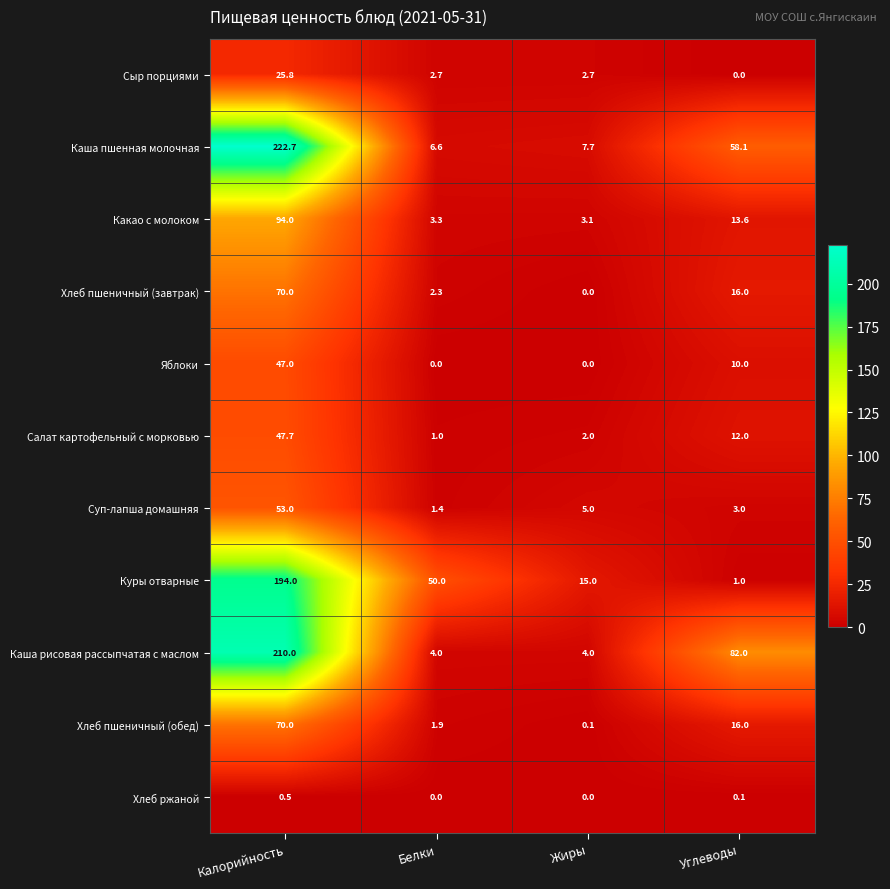

At which label does Каша рисовая рассыпчатая с маслом first exceed 82?

Калорийность